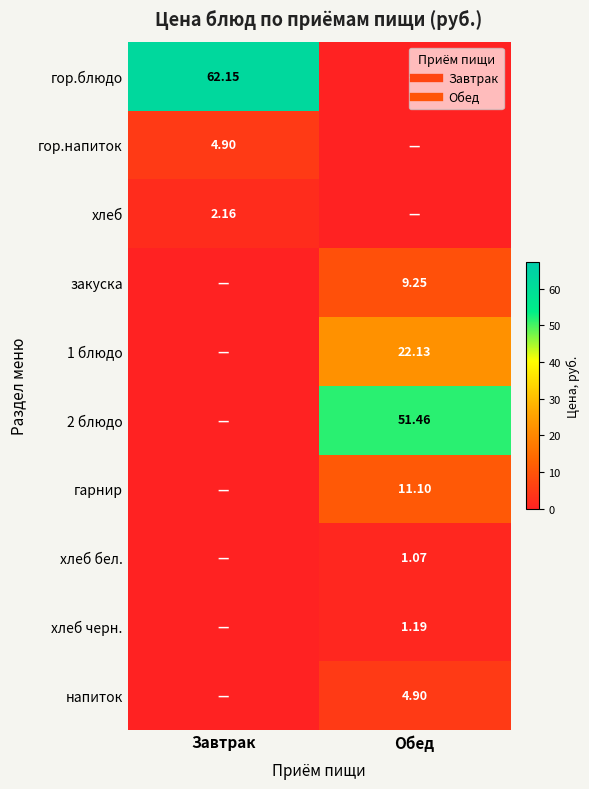

How many categories are shown in the chart?

2